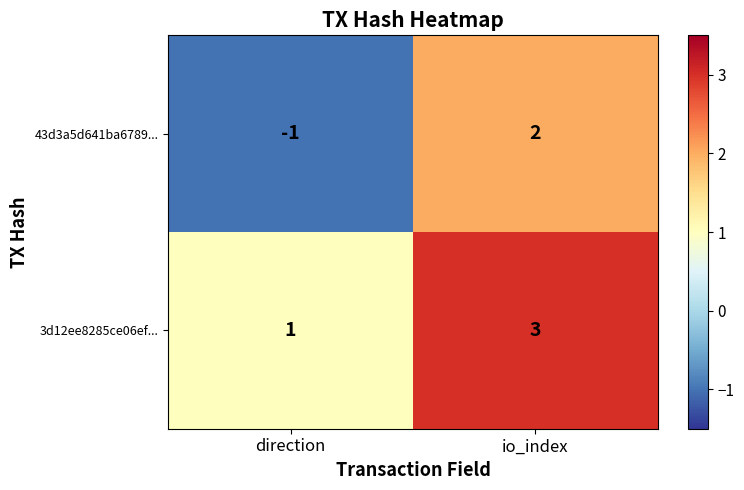

What is the difference between the highest and lowest values at direction?

2